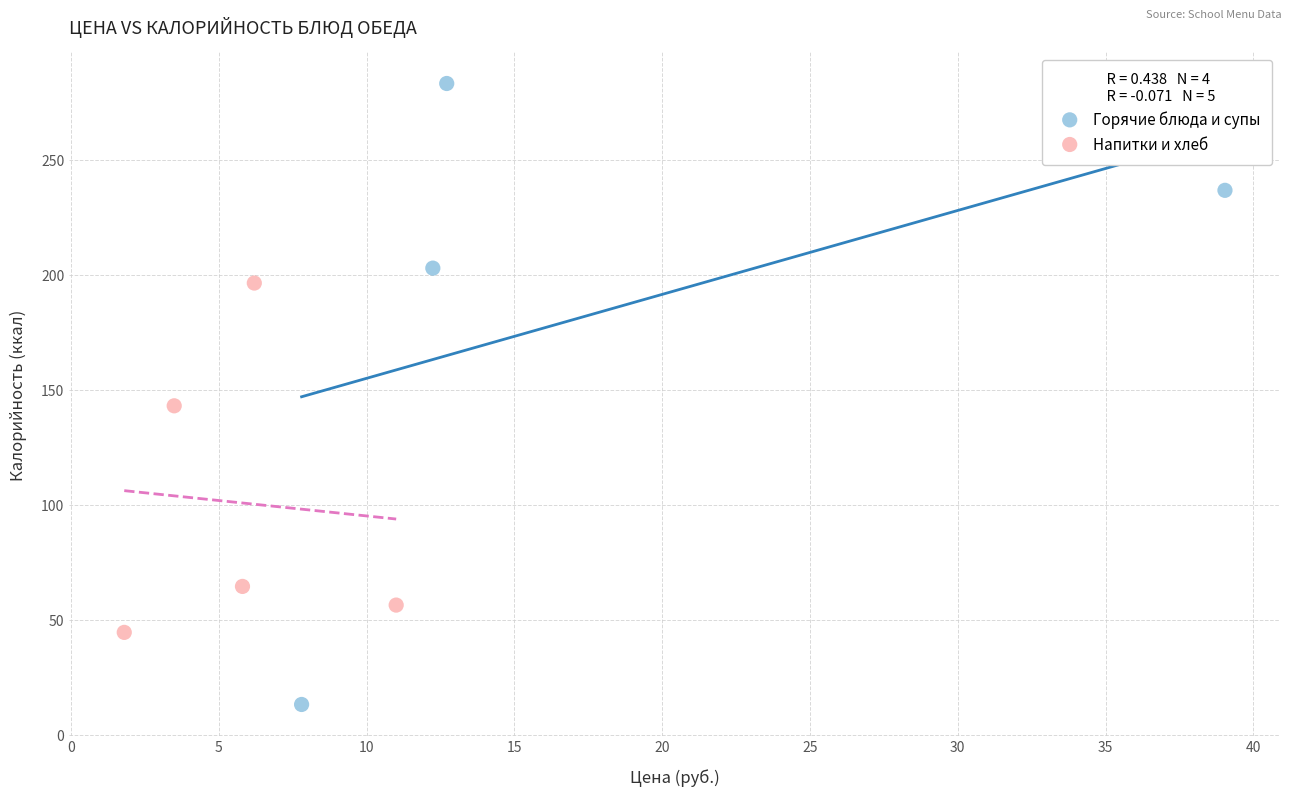

Which series contains the lowest Y value?

Горячие блюда и супы